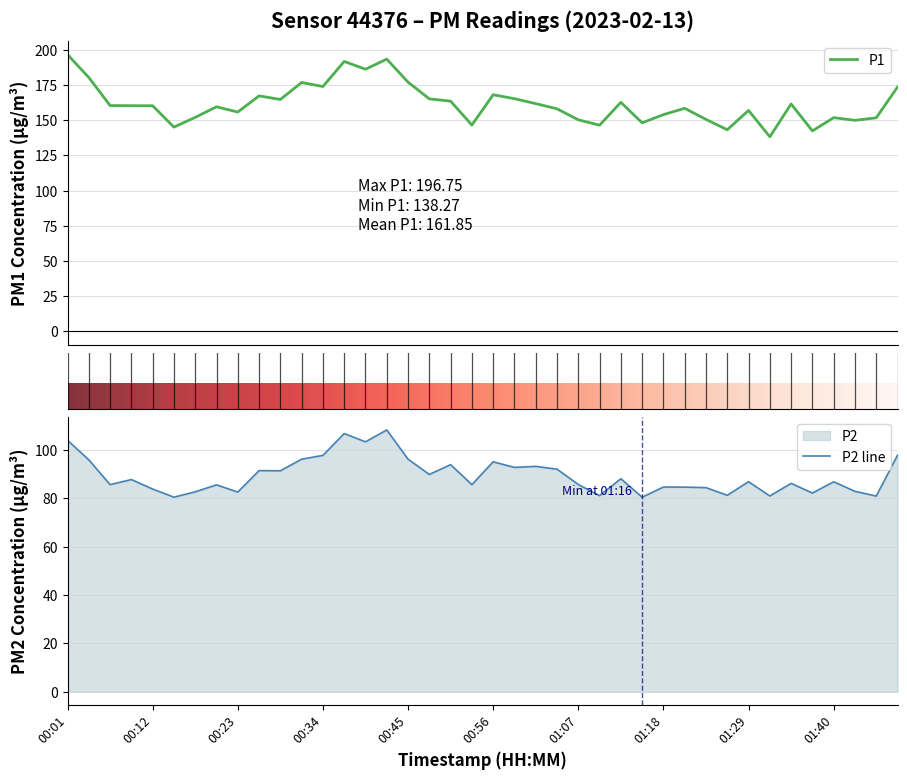

True or false: P1 and P2 cross at least once.

False